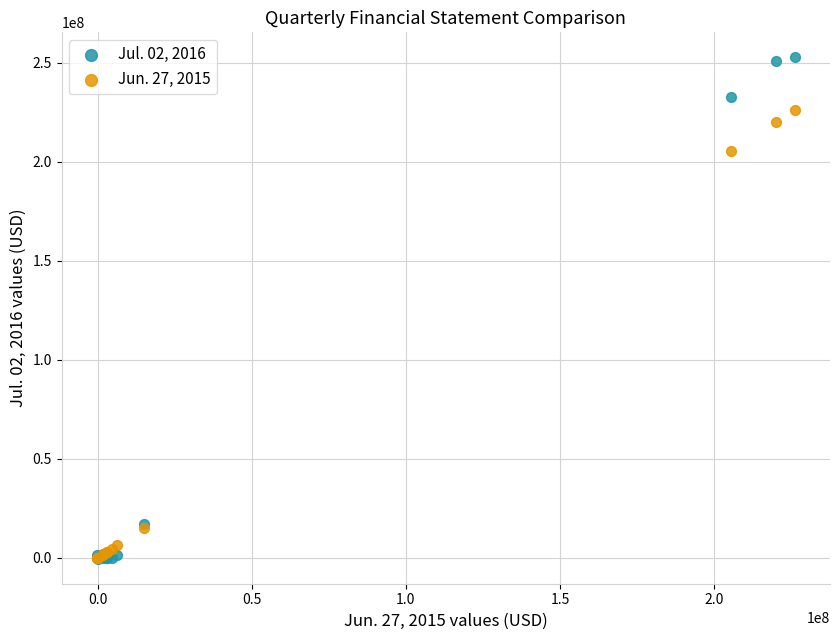

Across all series, what Y value is closest to 126088500?

205359000